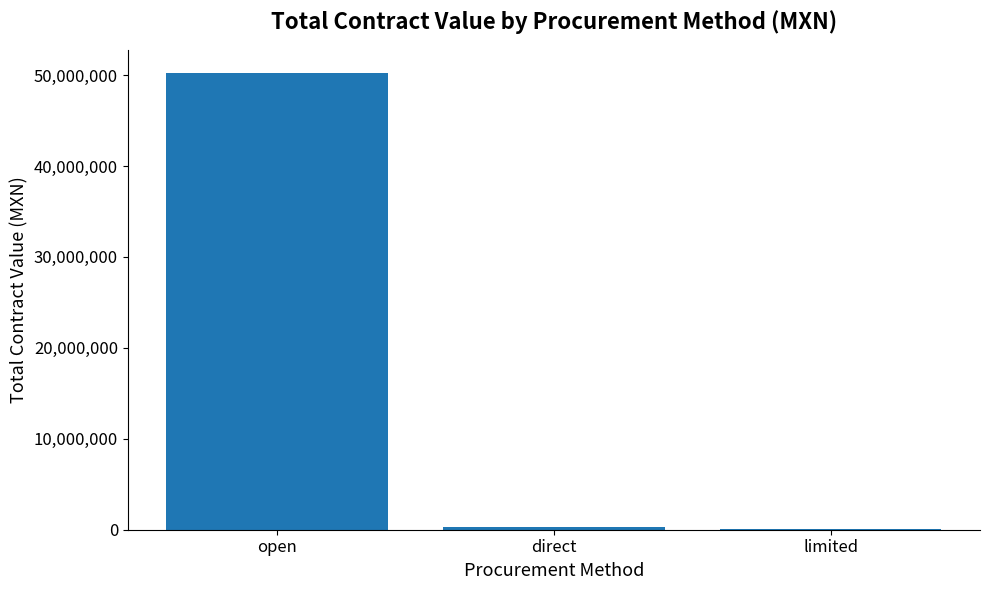

Reading left to right, what are all the values shown in this chart?

open=50269733.7	direct=339947.6	limited=24638.4